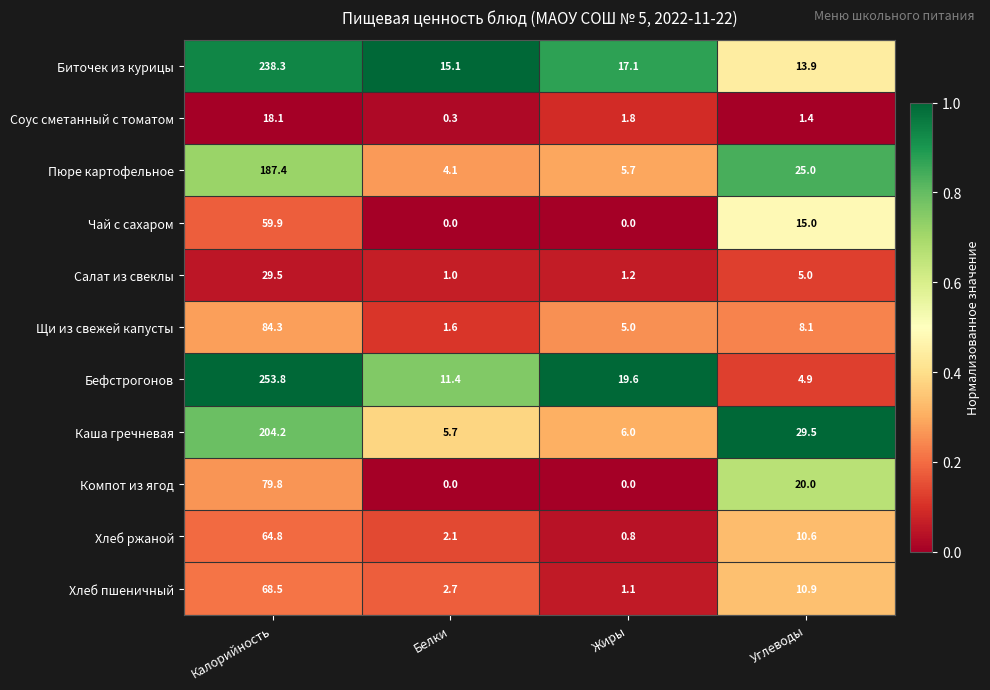

List the series in order of their peak value, lowest first.

Соус сметанный с томатом, Салат из свеклы, Чай с сахаром, Хлеб ржаной, Хлеб пшеничный, Компот из ягод, Щи из свежей капусты, Пюре картофельное, Каша гречневая, Биточек из курицы, Бефстрогонов